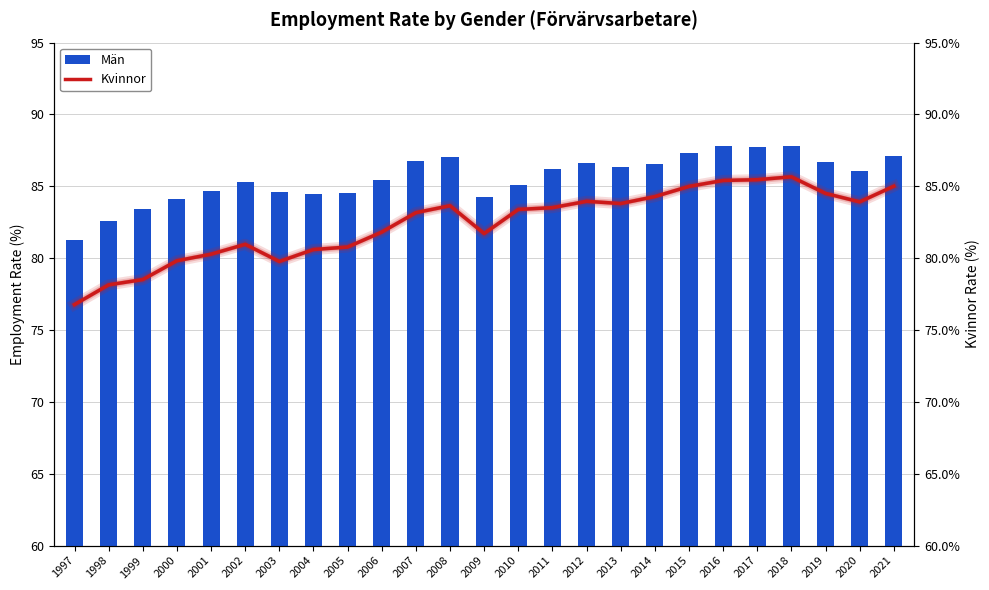

Rank the categories by Män value from lowest to highest.

1997, 1998, 1999, 2000, 2009, 2004, 2005, 2003, 2001, 2010, 2002, 2006, 2020, 2011, 2013, 2014, 2012, 2019, 2007, 2008, 2021, 2015, 2017, 2016, 2018